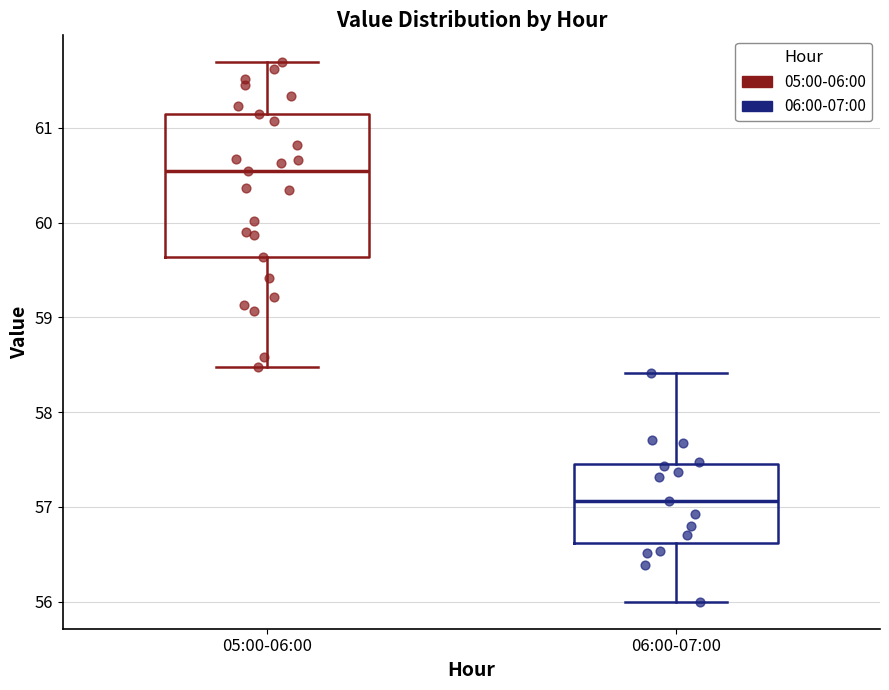

Which box's median line is the lowest?

06:00-07:00